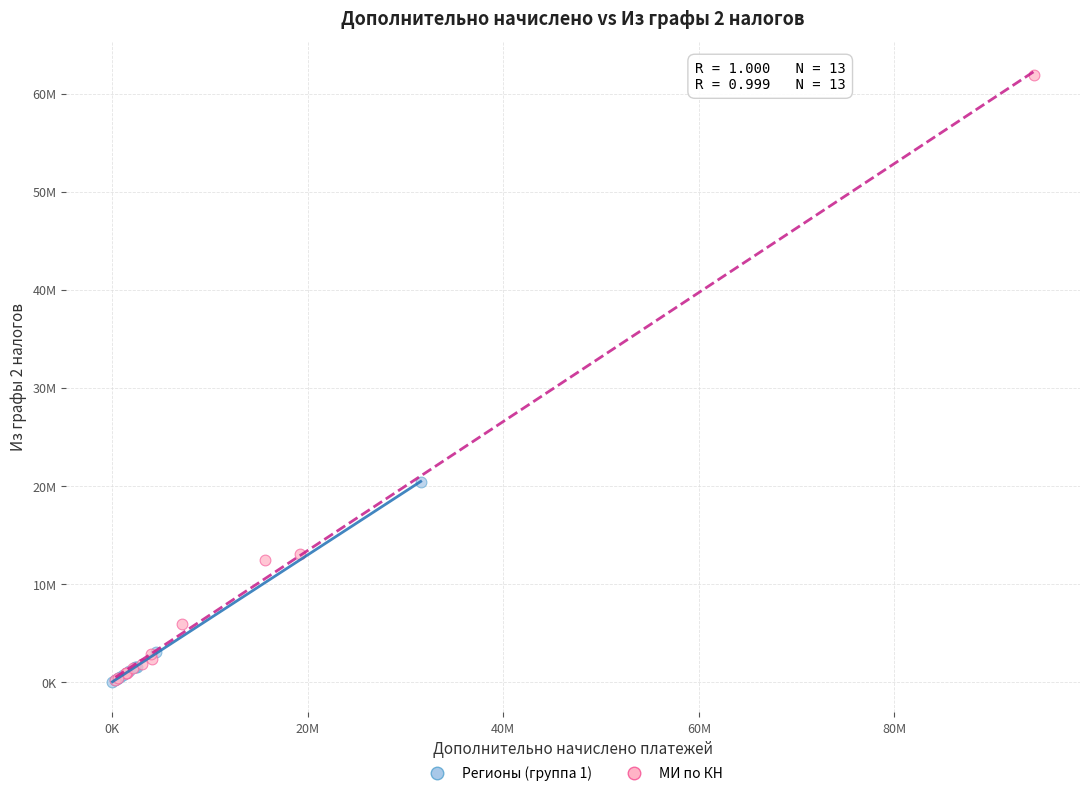

Which series has the widest spread of Y values?

МИ по КН